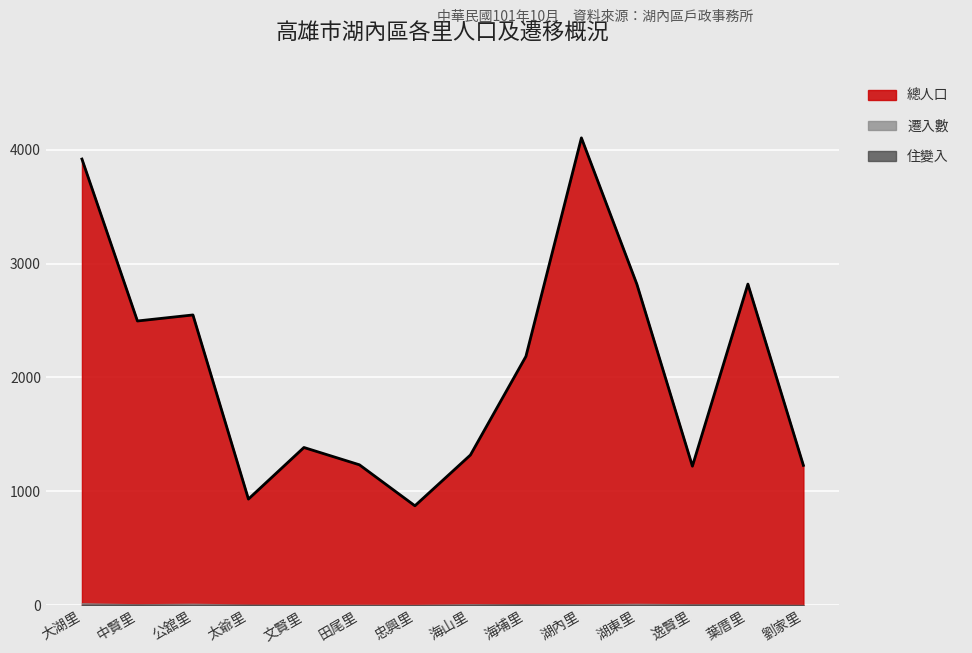

At which category is the sum across all series the highest?

湖內里